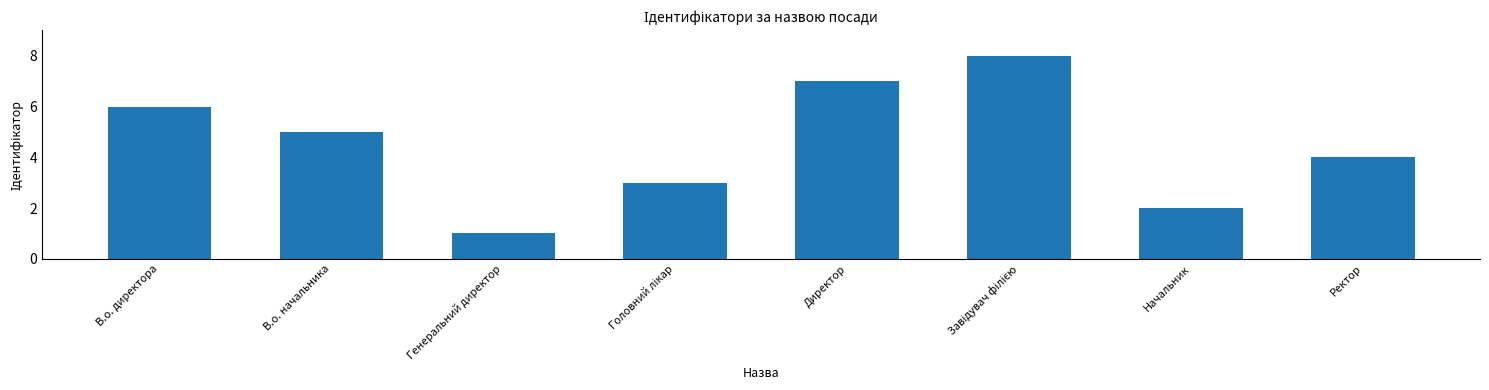

What is the change in value from Генеральний директор to Директор?

+6